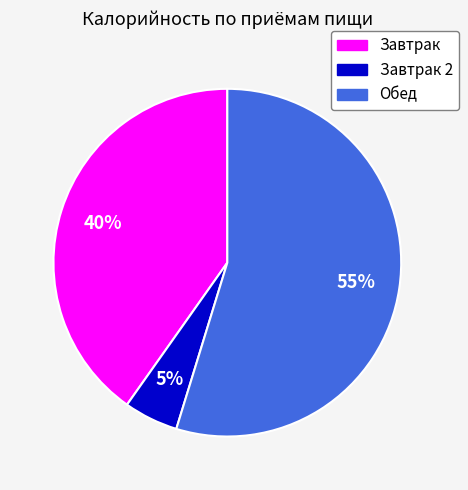

To the nearest percent, what is the difference between the largest and smallest slice percentages?

50%